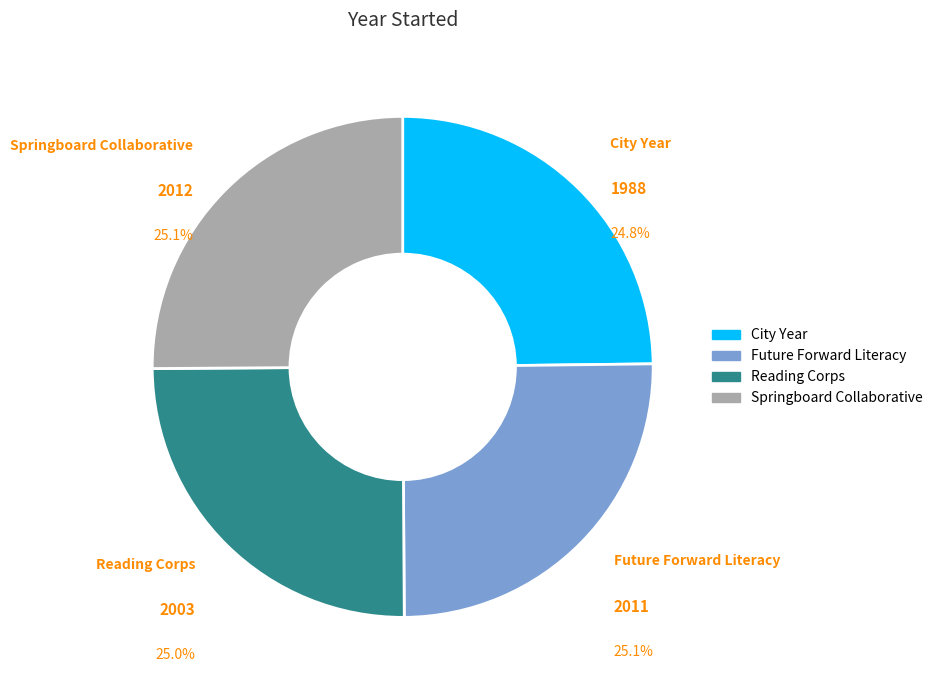

Does any single category account for the majority?

No